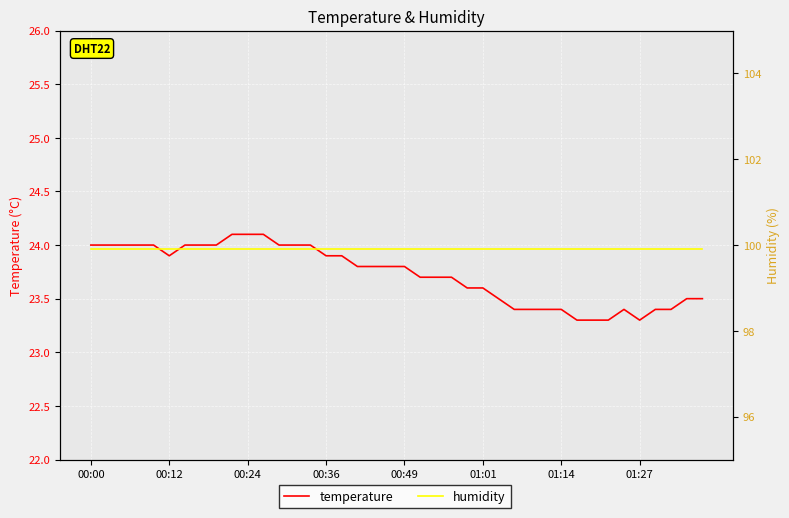

The value of temperature at 18 is 23.8. True or false?

True